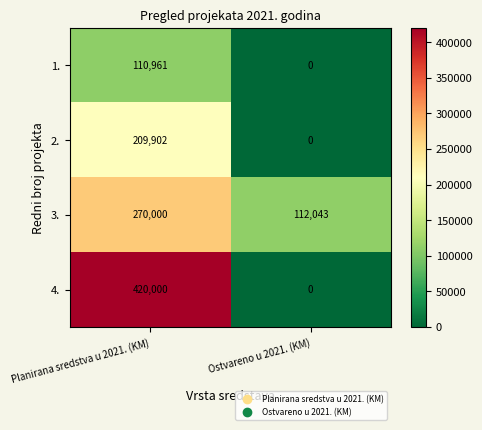

List the series in order of their peak value, highest first.

4., 3., 2., 1.